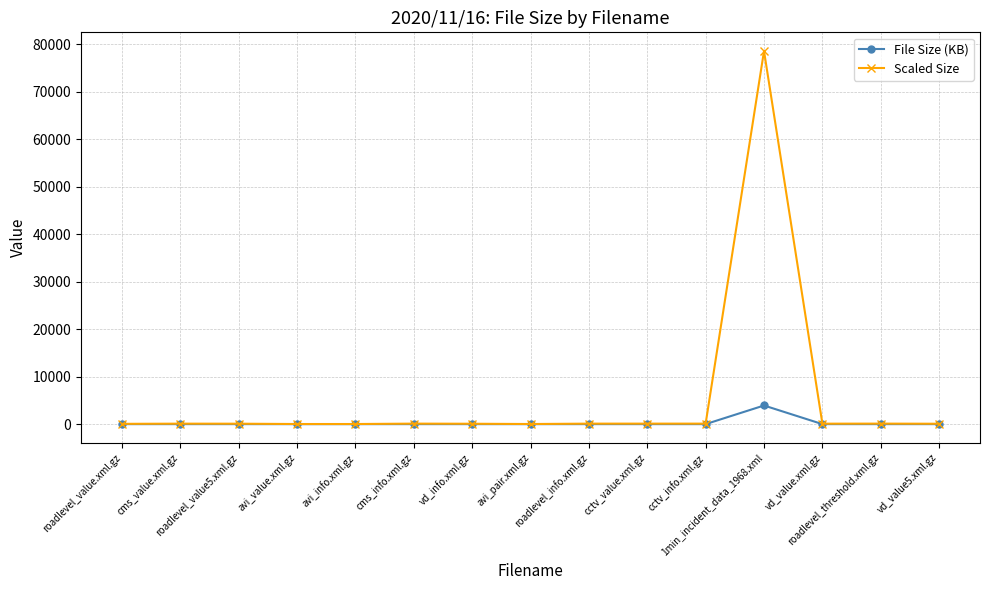

List the series in order of their overall mean, lowest first.

File Size (KB), Scaled Size